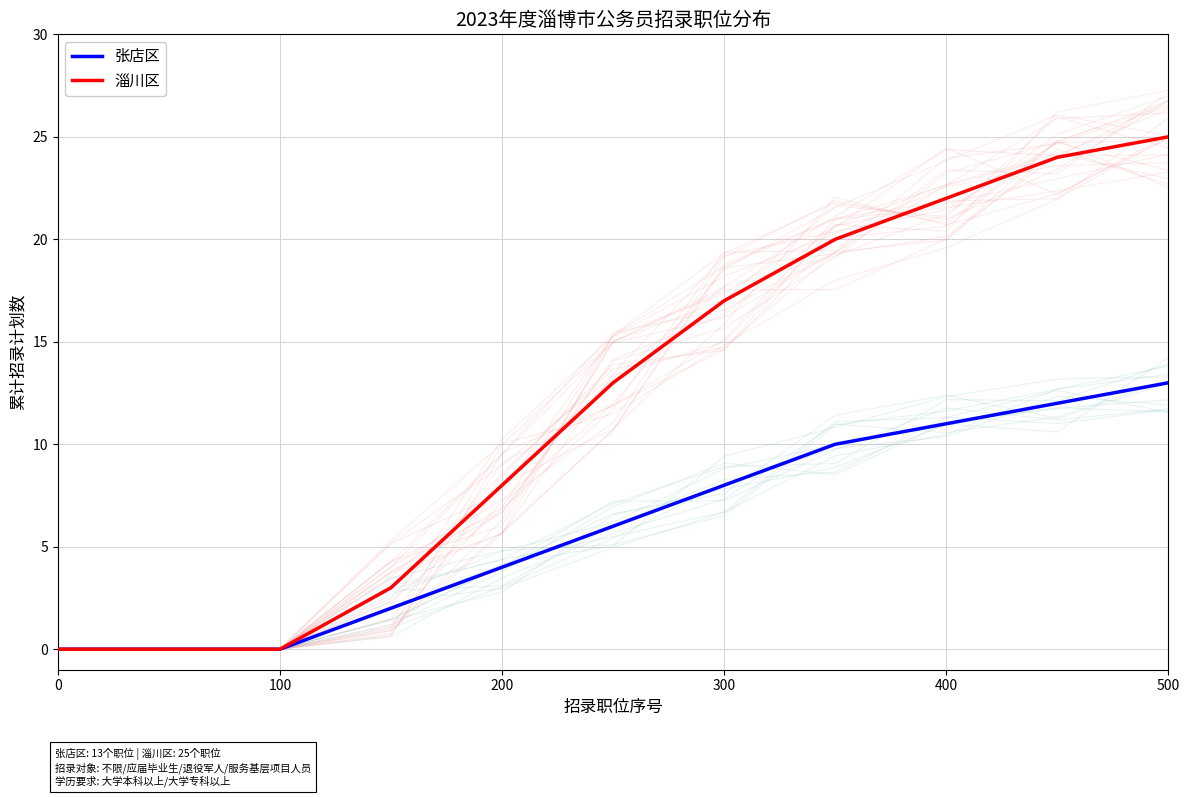

How many values in the 淄川区 series exceed 10?

6